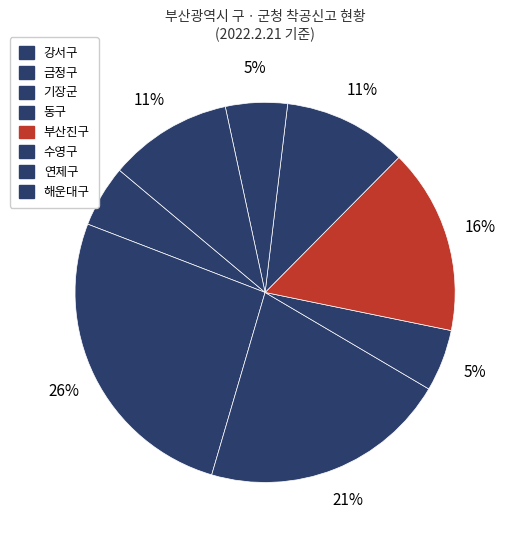

What is the largest slice in the pie chart?

금정구